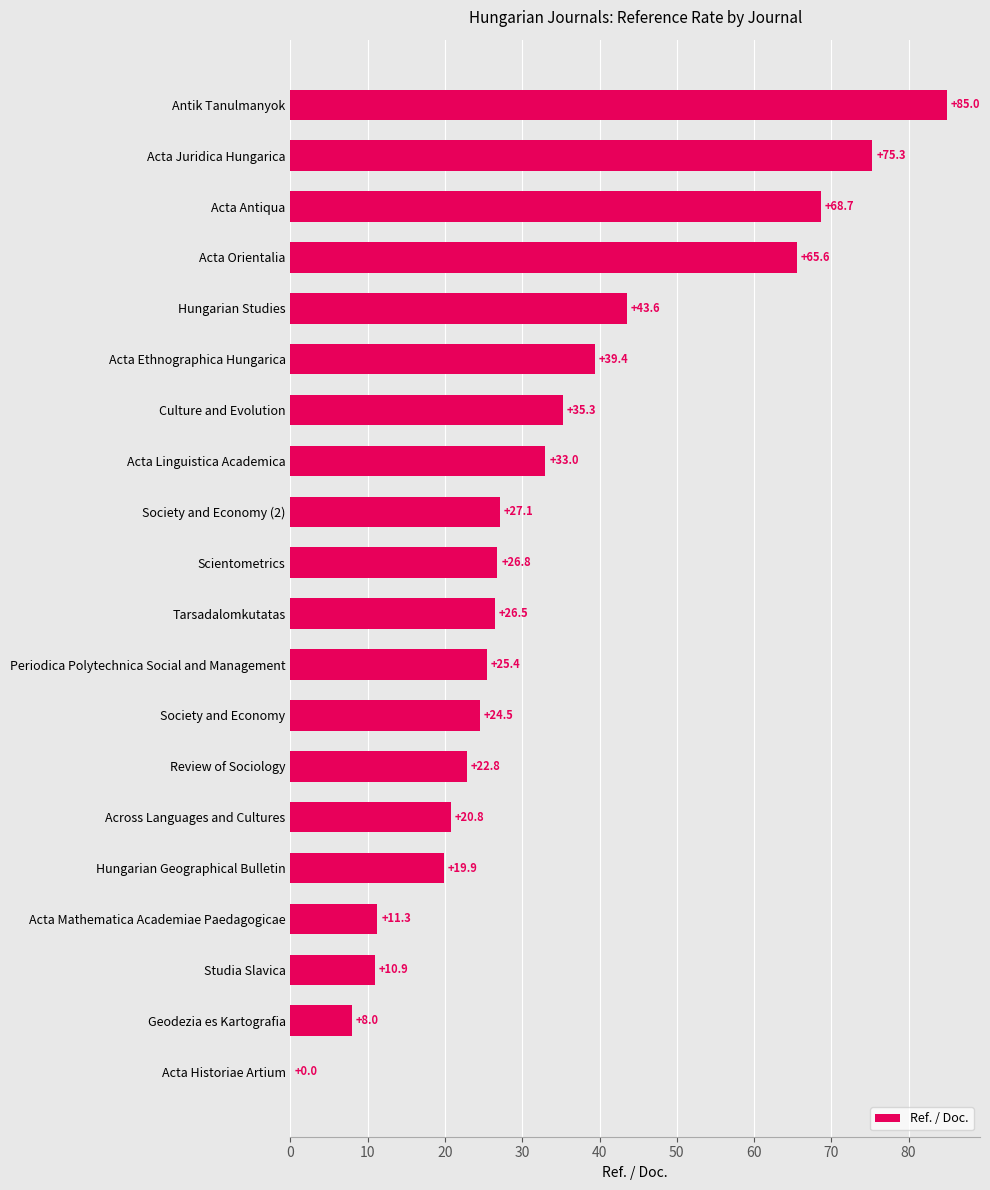

What is the sum of the values at Geodezia es Kartografia and Periodica Polytechnica Social and Management?

33.4